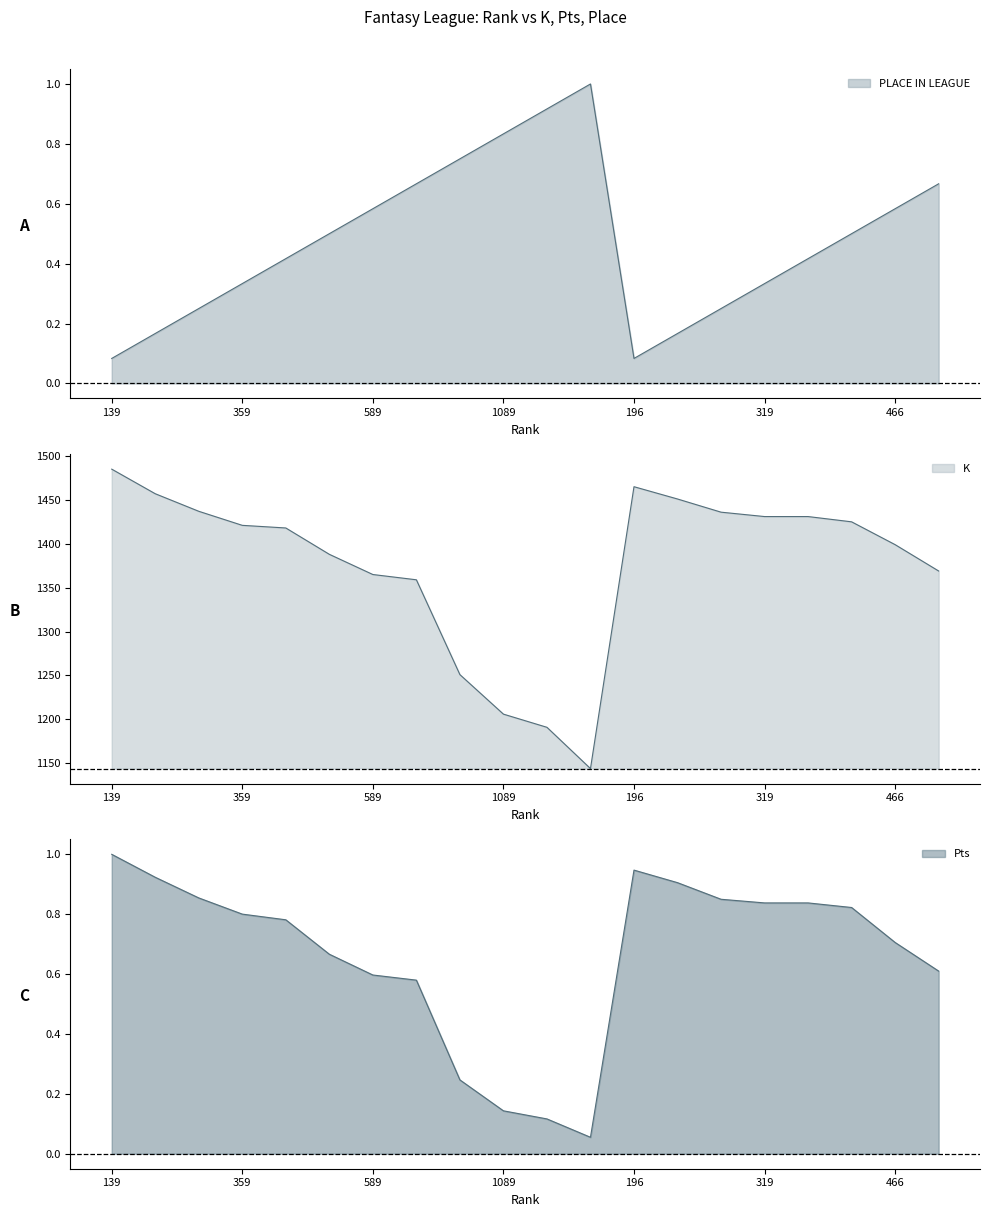

After their last crossing, which series has the higher values: Pts or PLACE IN LEAGUE?

PLACE IN LEAGUE